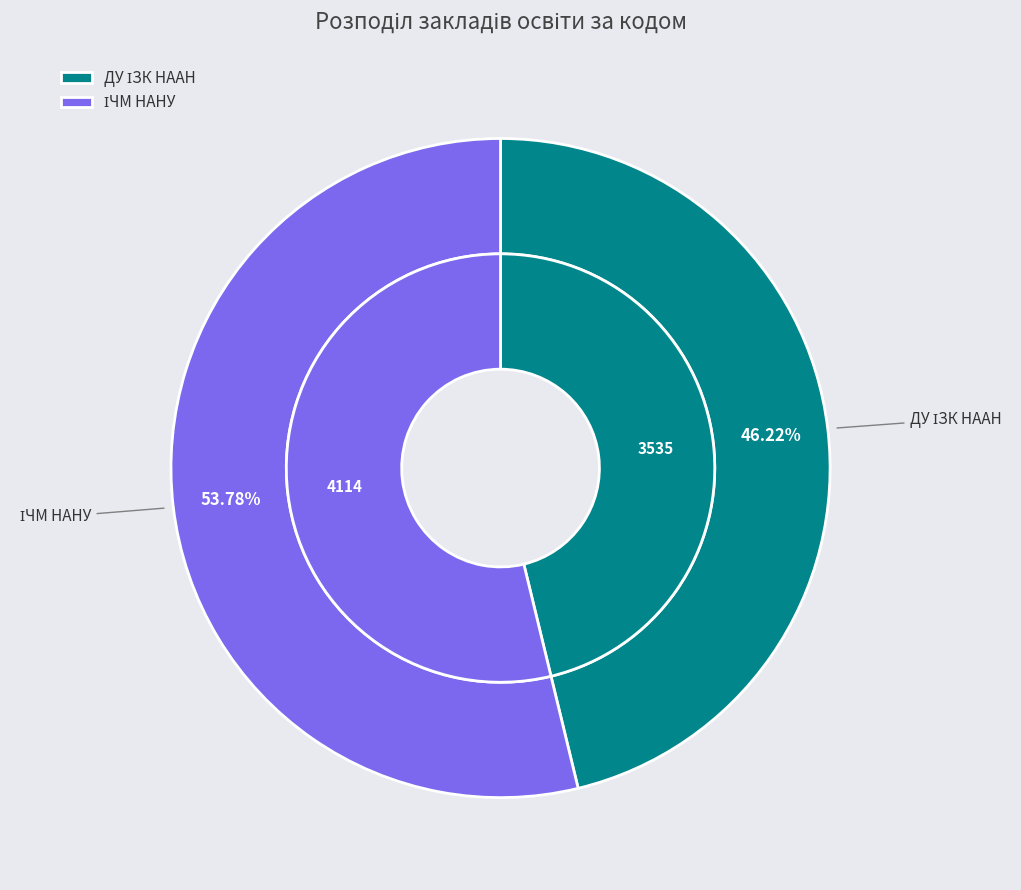

Which slice is the largest?

ІЧМ НАНУ